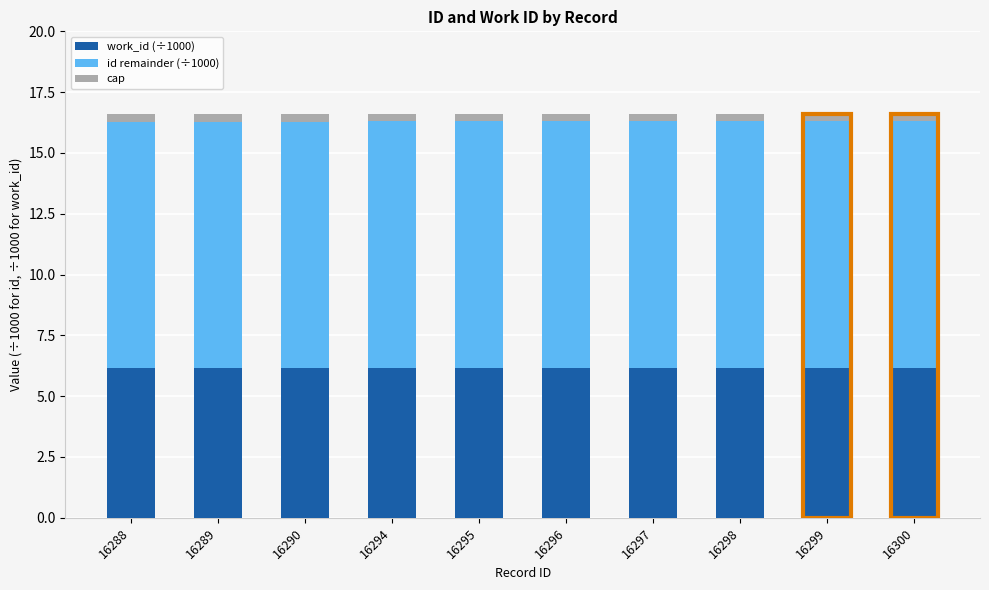

What is the average value of the work_id (÷1000) series?

6.2